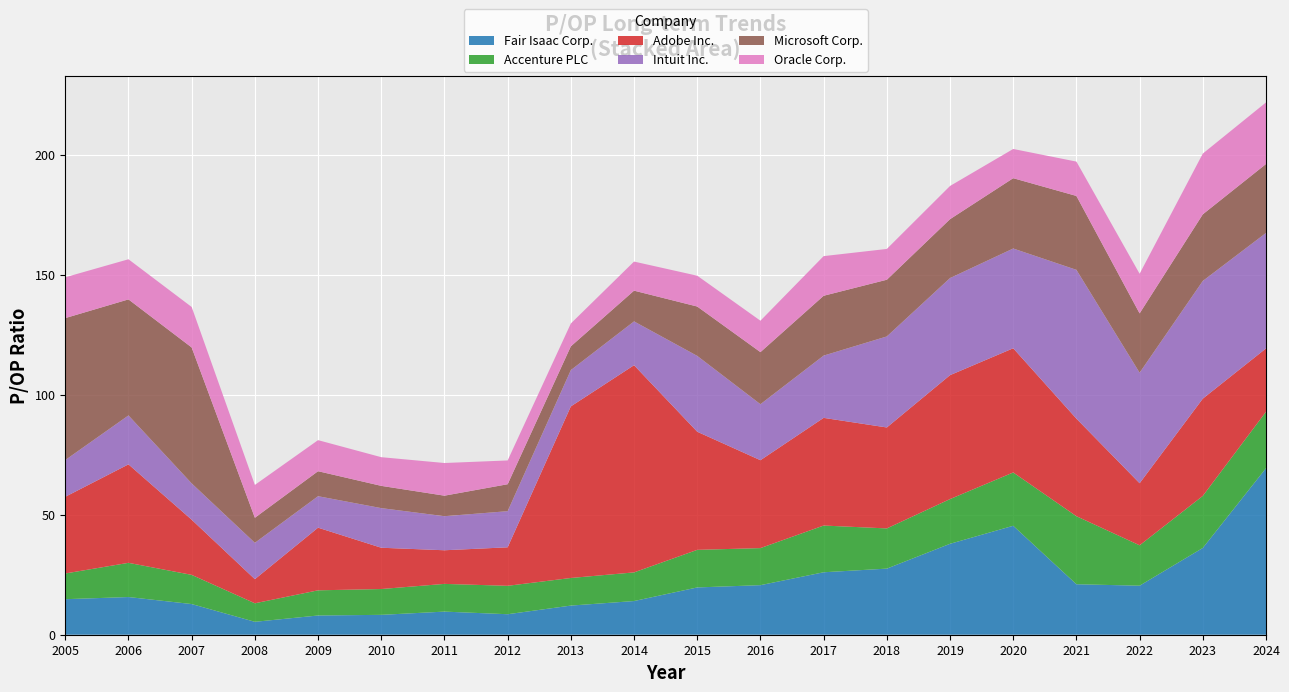

Reading left to right, extract all data points from this chart.

Fair Isaac Corp.: 14.8	15.7	12.8	5.4	8.0	8.3	9.6	8.5	12.1	14.0	19.7	20.6	26.0	27.5	37.9	45.4	21.0	20.4	36.1	69.4
Accenture PLC: 10.7	14.2	12.2	7.7	10.5	10.8	11.6	11.8	11.5	11.9	15.7	15.4	19.5	16.8	18.6	22.2	28.4	16.8	21.7	23.5
Adobe Inc.: 31.9	41.0	23.0	10.0	26.1	17.2	14.0	16.0	71.5	86.3	49.2	36.6	44.9	42.1	51.6	51.8	40.6	25.9	40.5	26.4
Intuit Inc.: 15.3	20.4	15.1	15.2	13.1	16.5	14.2	15.1	15.1	18.2	31.6	23.3	25.9	37.9	40.5	41.6	62.0	46.0	49.0	48.1
Microsoft Corp.: 59.1	48.4	56.6	10.4	10.4	9.3	8.6	11.2	9.9	12.8	20.6	21.7	24.9	23.6	24.5	29.3	30.8	24.7	27.8	28.7
Oracle Corp.: 17.0	16.7	16.9	13.7	12.9	11.9	13.6	9.9	9.5	12.1	12.8	13.1	16.5	12.8	13.8	12.2	14.3	16.5	25.3	25.6